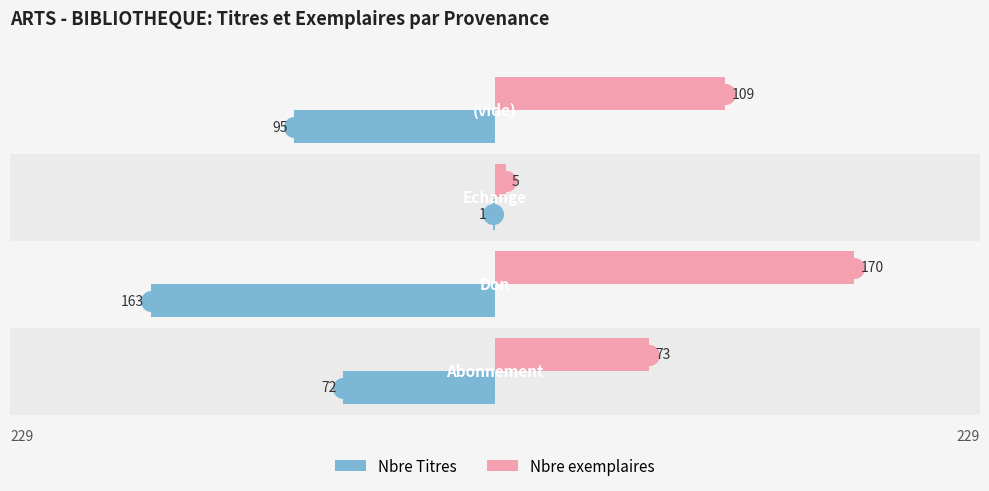

Which series reaches the maximum Y coordinate?

Nbre exemplaires